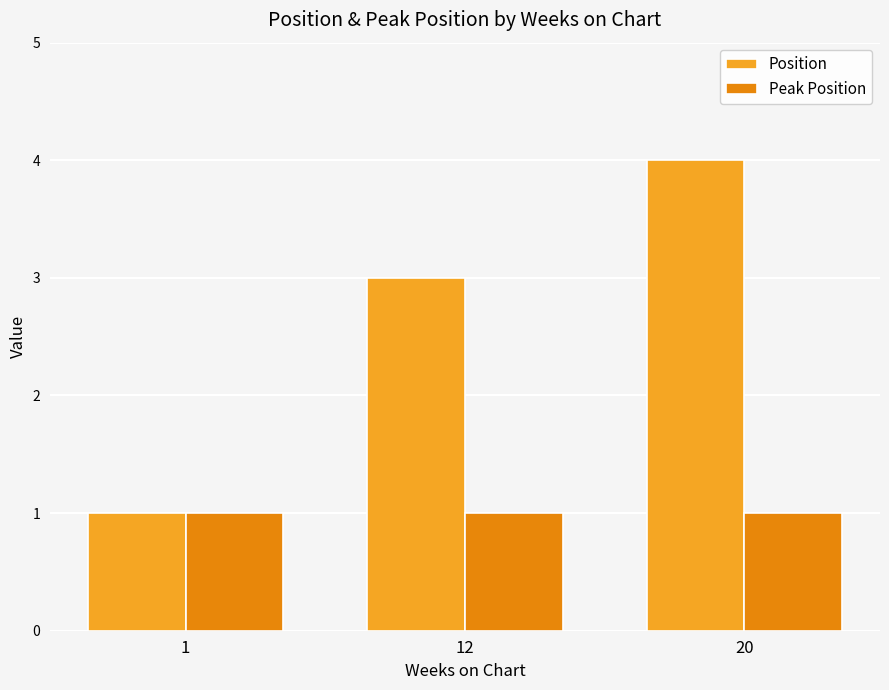

At 20, list the series in order from largest to smallest.

Position, Peak Position